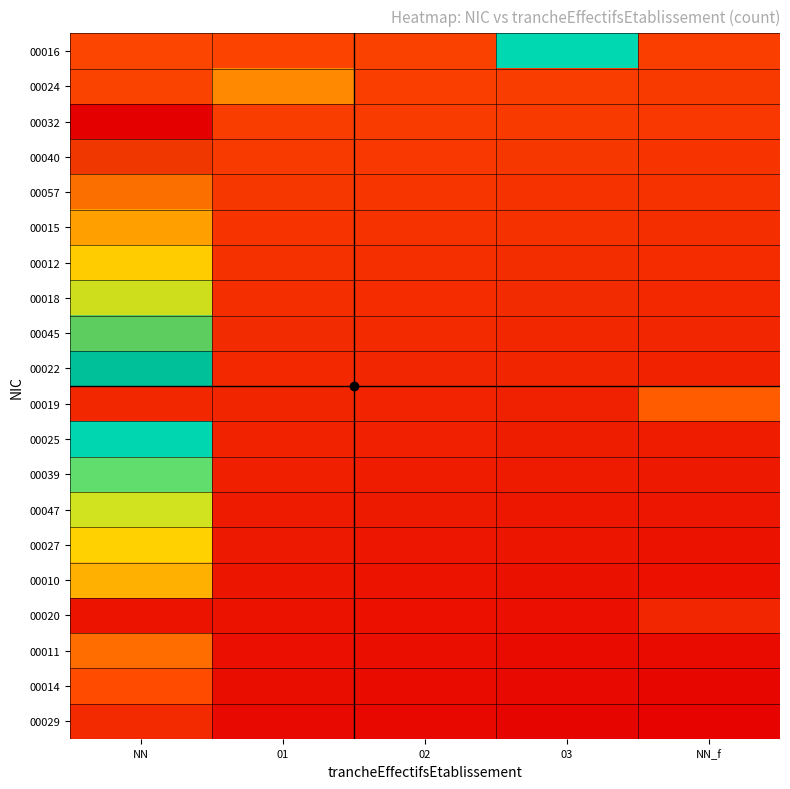

List the series in order of their peak value, lowest first.

00020, 00029, 00014, 00019, 00011, 00010, 00027, 00047, 00039, 00016, 00025, 00022, 00045, 00018, 00012, 00015, 00024, 00057, 00040, 00032